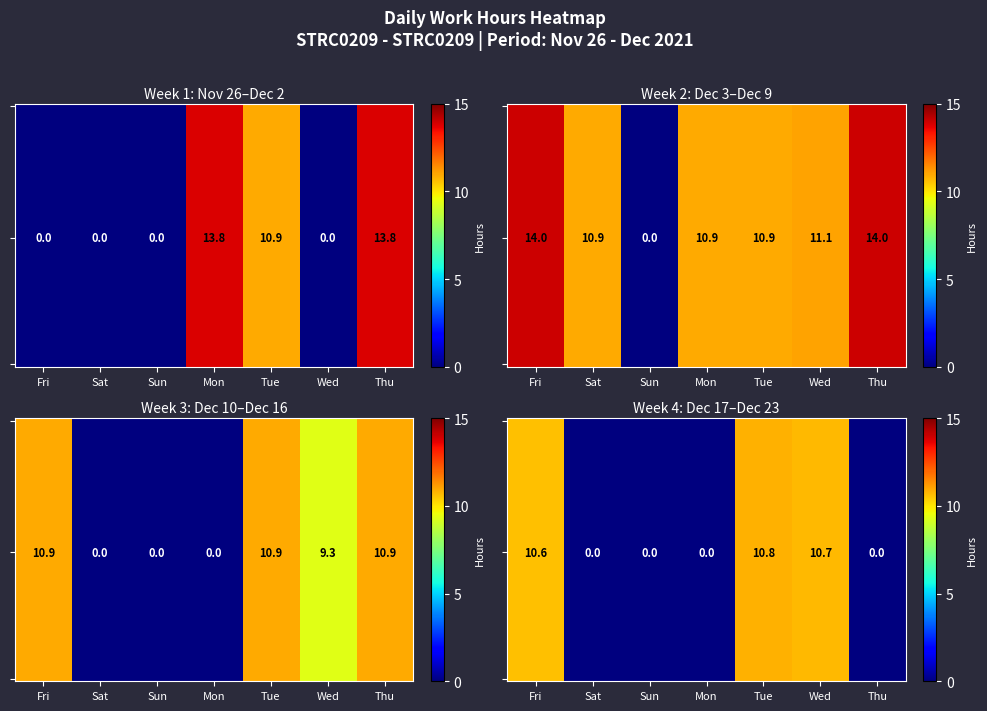

What is the spread (max minus min) of values at Thu?

14.0